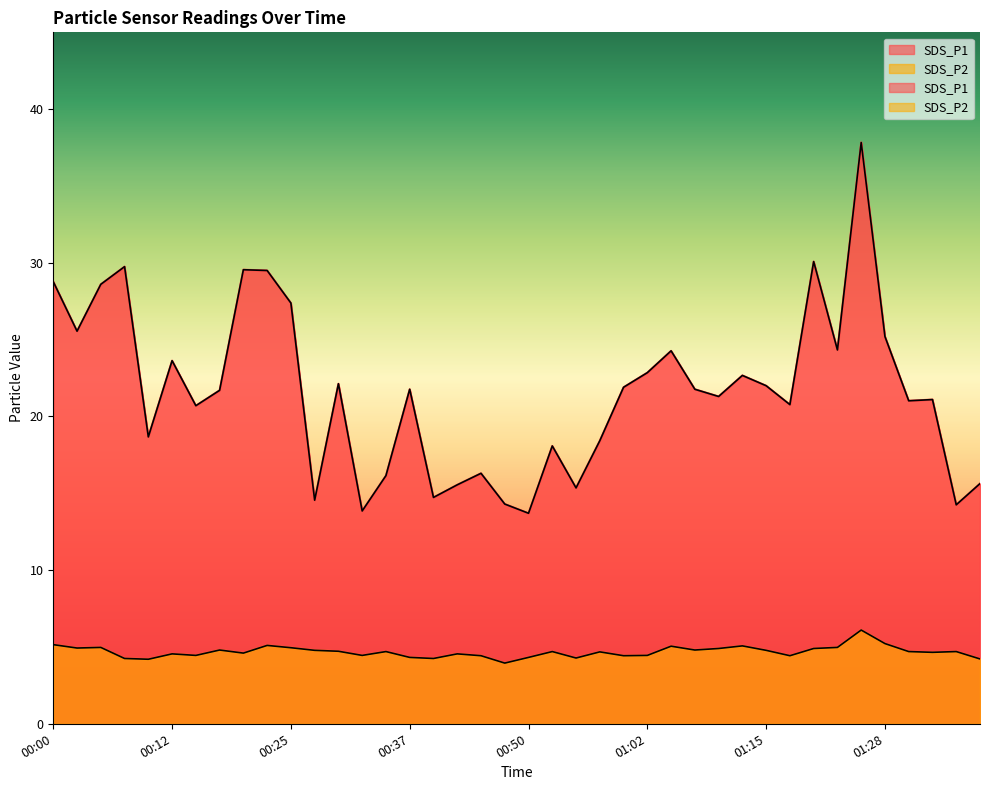

What position from the right is 01:07?

13